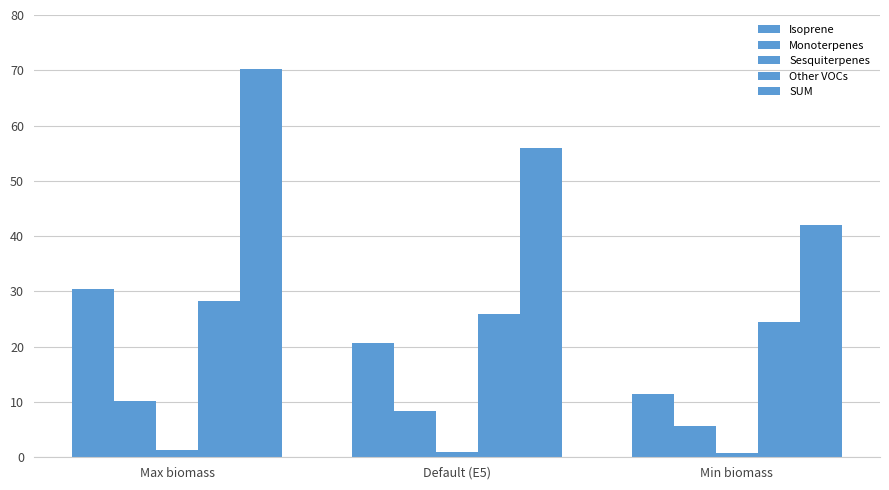

At which category is the sum across all series the highest?

Max biomass